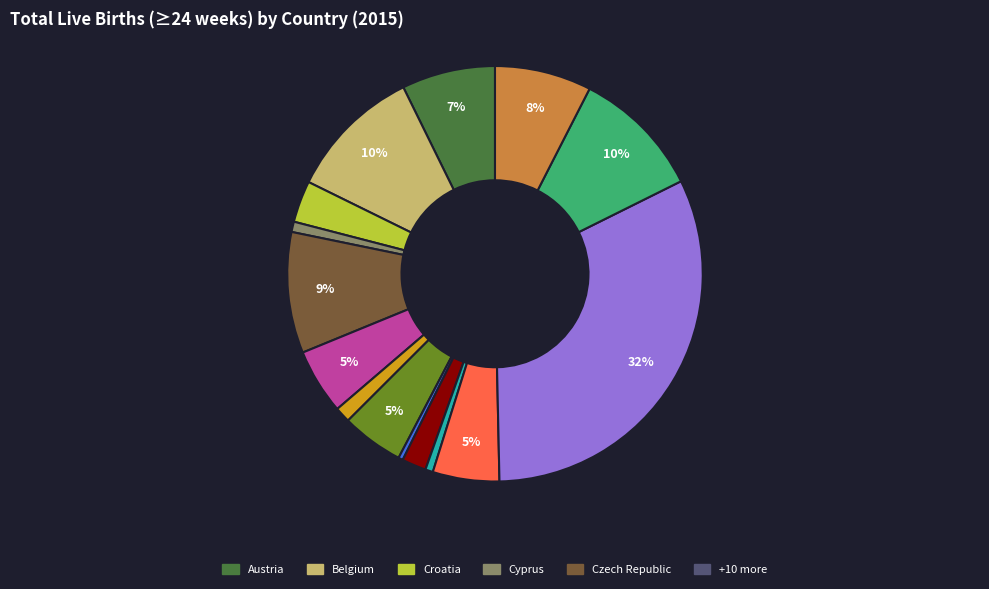

Does any single category account for the majority?

No